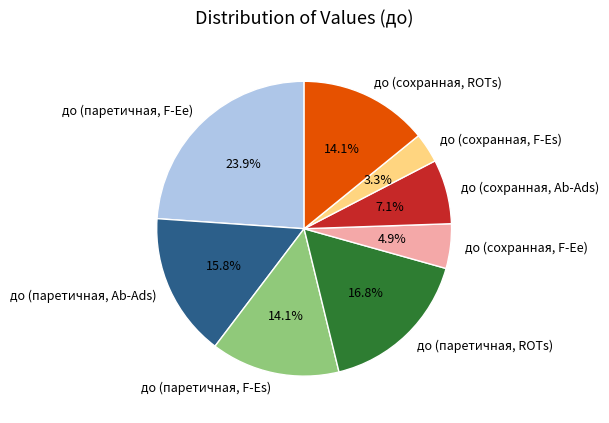

Between до (сохранная, F-Ee) and до (сохранная, Ab-Ads), which is larger?

до (сохранная, Ab-Ads)